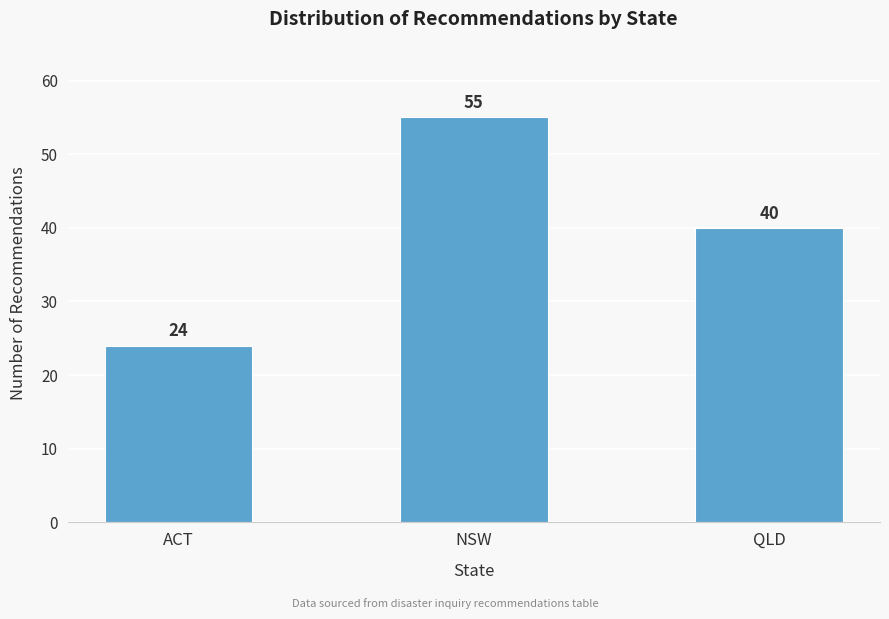

Reading right to left, list all the values displayed in this chart.

QLD=40	NSW=55	ACT=24